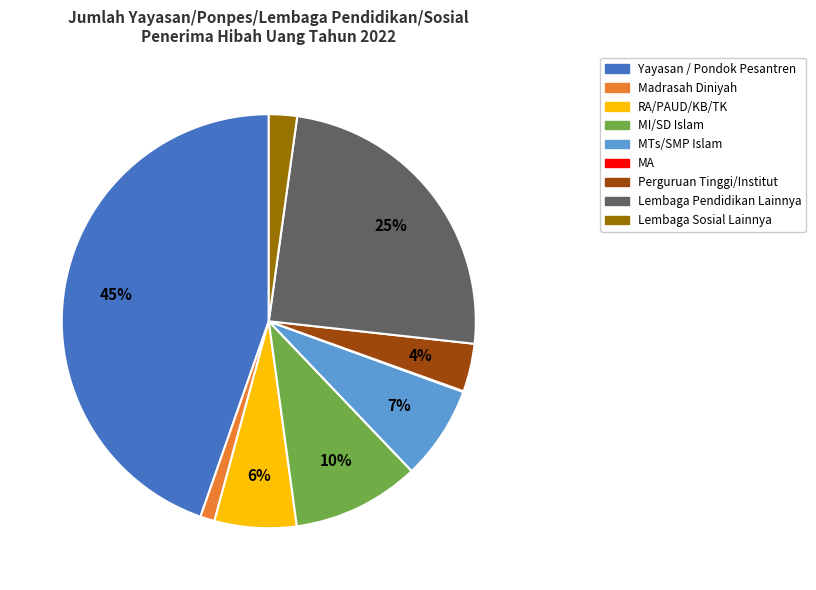

True or false: Yayasan / Pondok Pesantren accounts for 32% of the total.

False